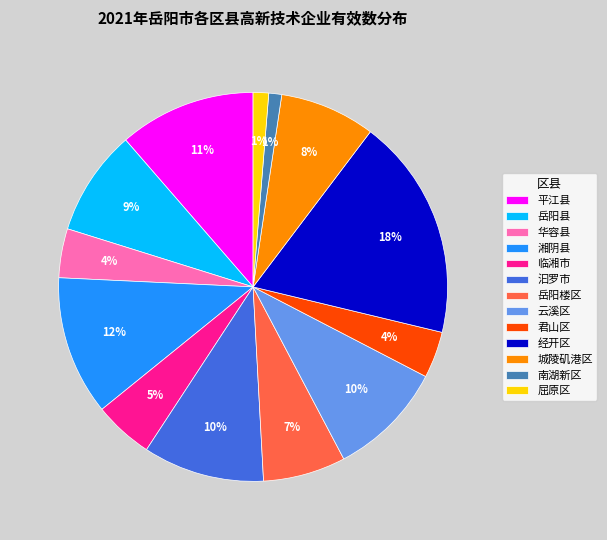

Is the sum of 平江县 and 汩罗市 greater than half?

No